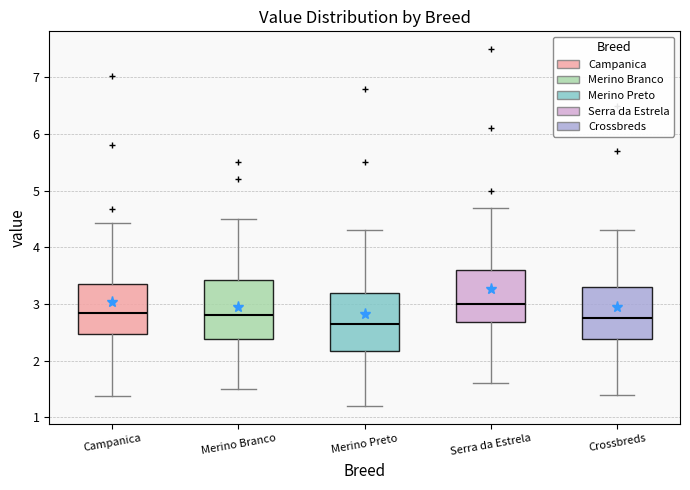

Where does the median line of the box for Merino Branco sit on the y-axis? The values are not printed on the chart, so give them approximately, as read against the axis.

2.8